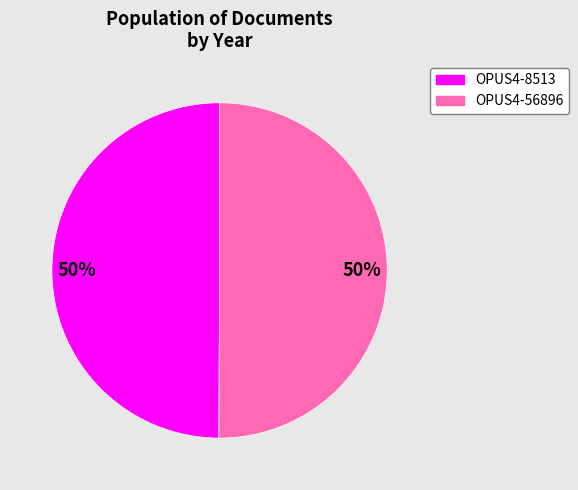

Combined, do OPUS4-56896 and OPUS4-8513 account for over 50%?

Yes